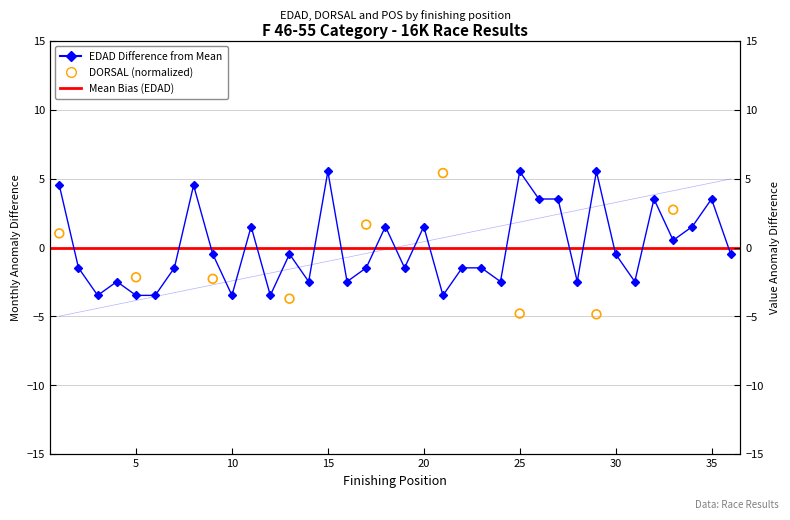

At how many categories does at least one series exceed -4?

36